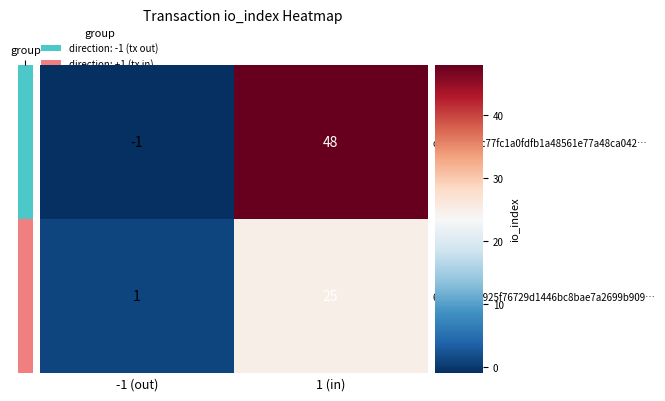

At which label is c46c4146ac77fc1a0fdfb1a48561e77a48ca042… closest to 23?

-1 (out)